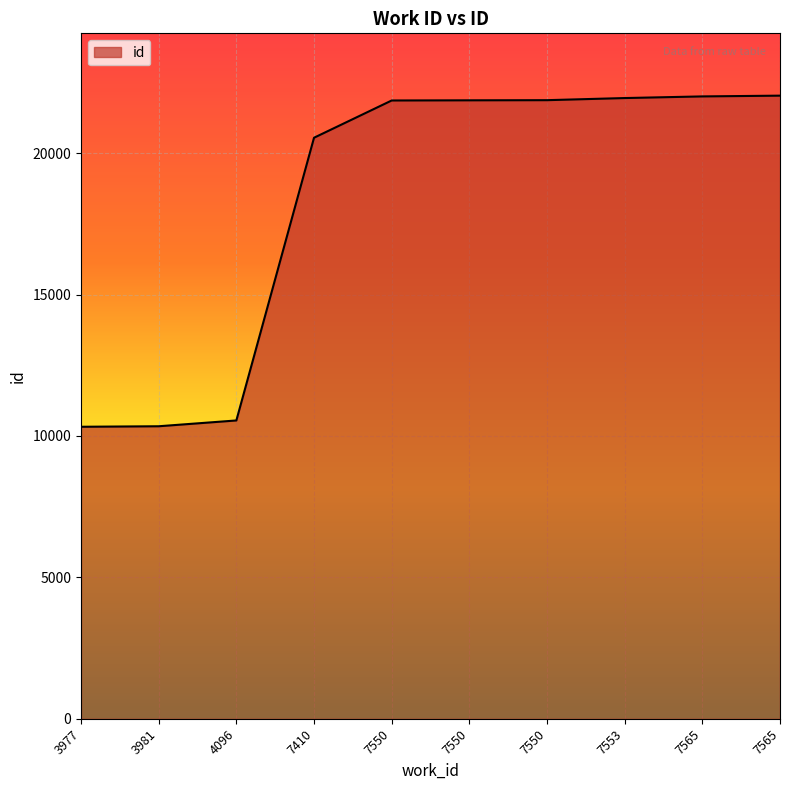

The value at 4096 is 6214. True or false?

False